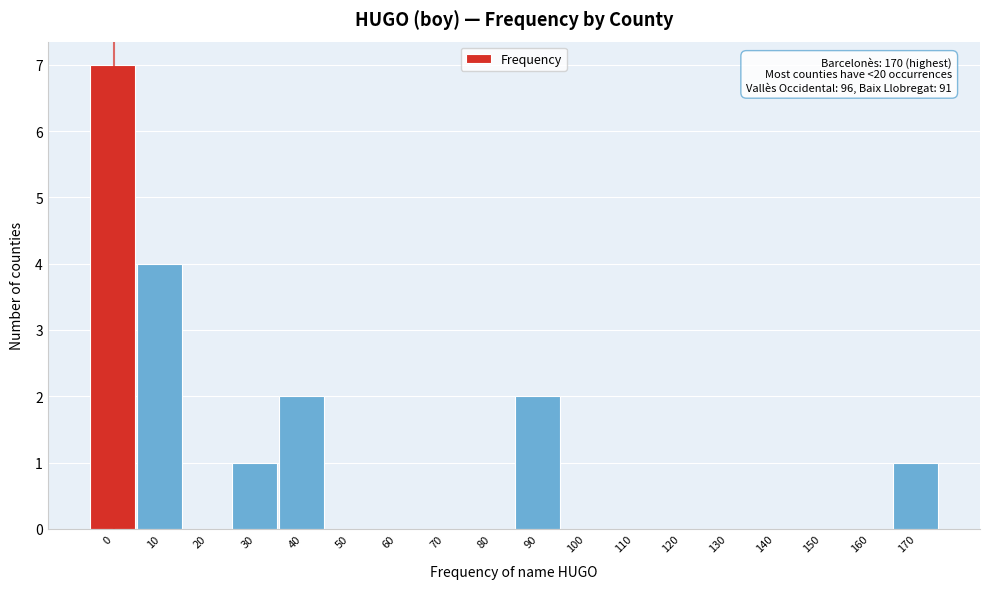

Reading left to right, transcribe all the data shown in this chart.

0=7	10=4	20=0	30=1	40=2	50=0	60=0	70=0	80=0	90=2	100=0	110=0	120=0	130=0	140=0	150=0	160=0	170=1